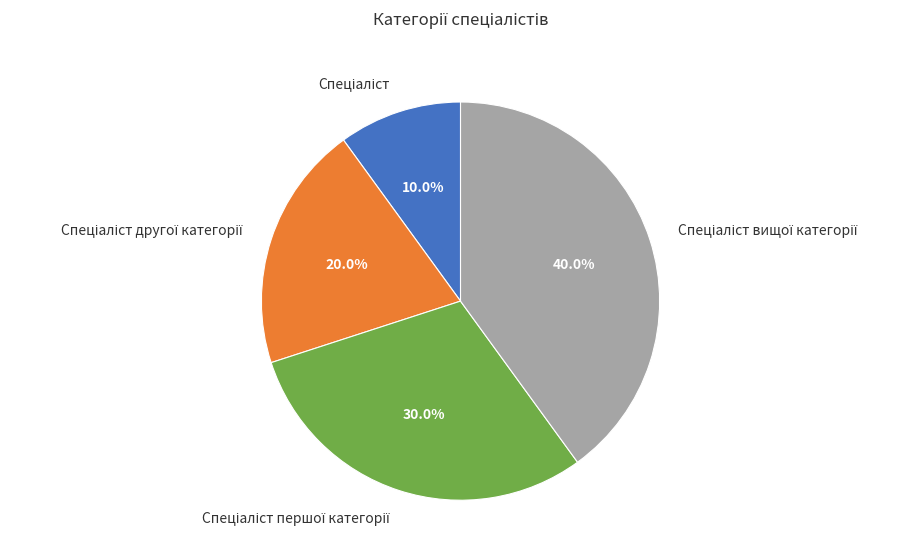

Count the number of slices in the pie.

4